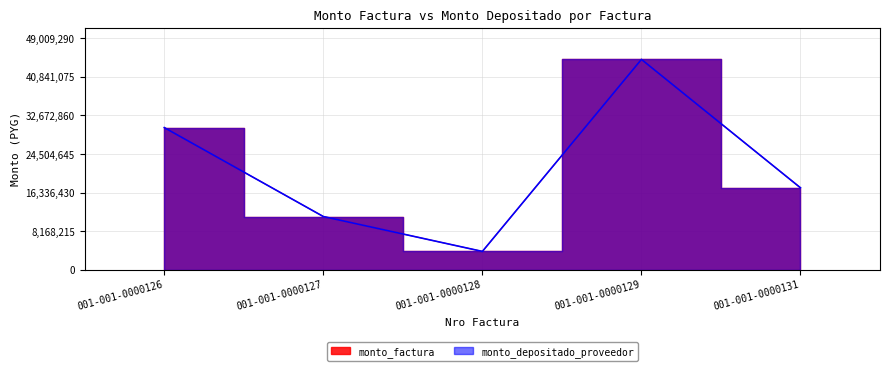

True or false: monto_depositado_proveedor and monto_factura intersect in this chart.

False